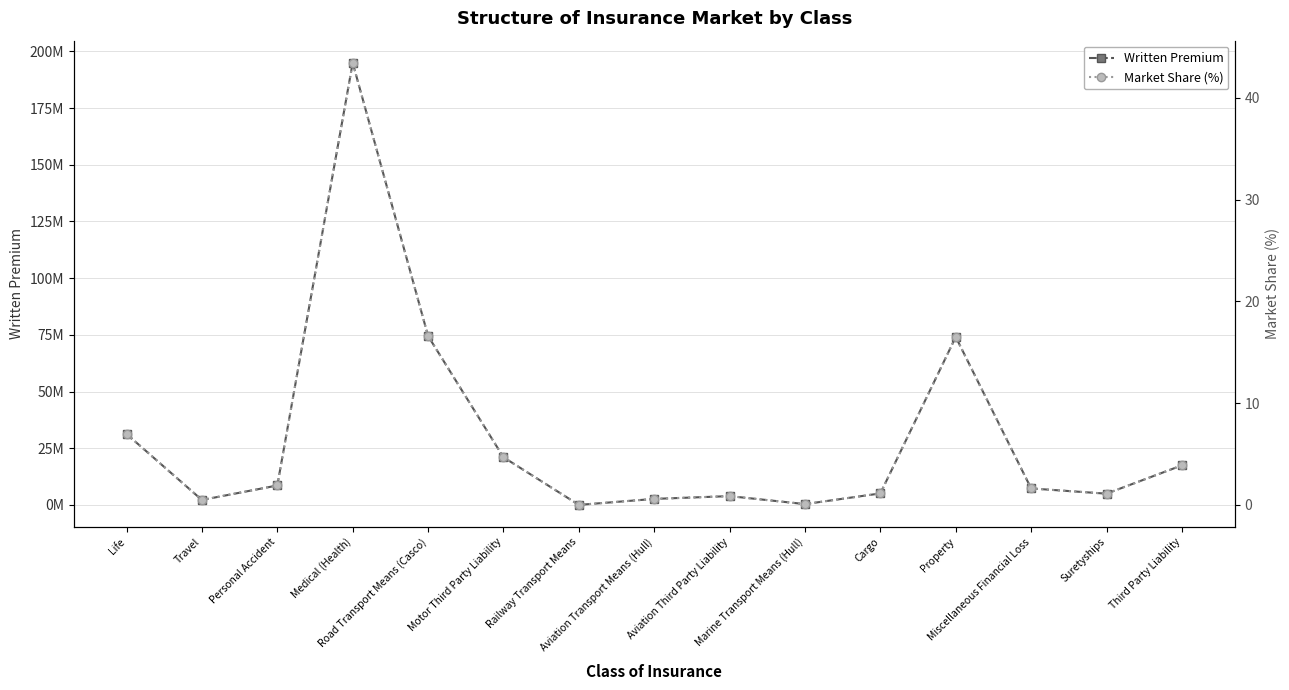

What is the sum of all Written Premium values?

448498124.8